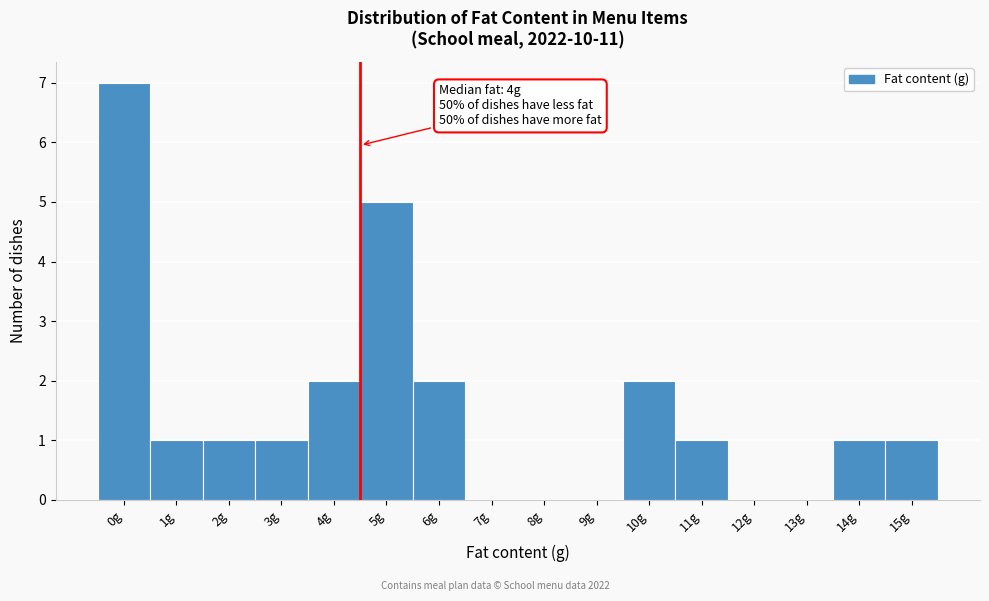

Over which range of the x-axis is the bar tallest?

-0.5 to 0.5